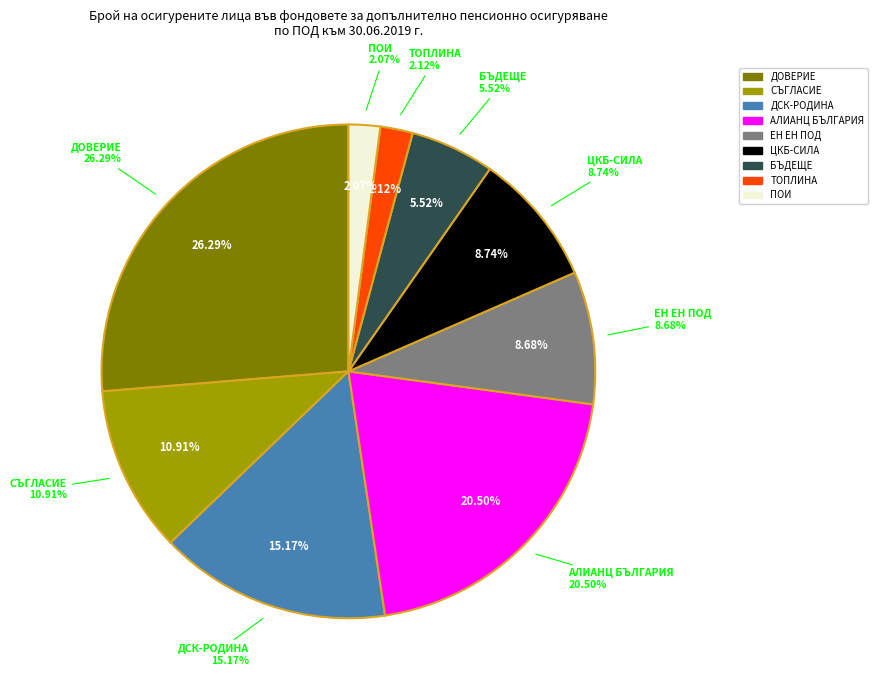

What percentage do "ПЕНСИОННООСИГУРИТЕЛЕН ИНСТИТУТ" АД and "ЕН ЕН ПОД" ЕАД together represent?

10.8%